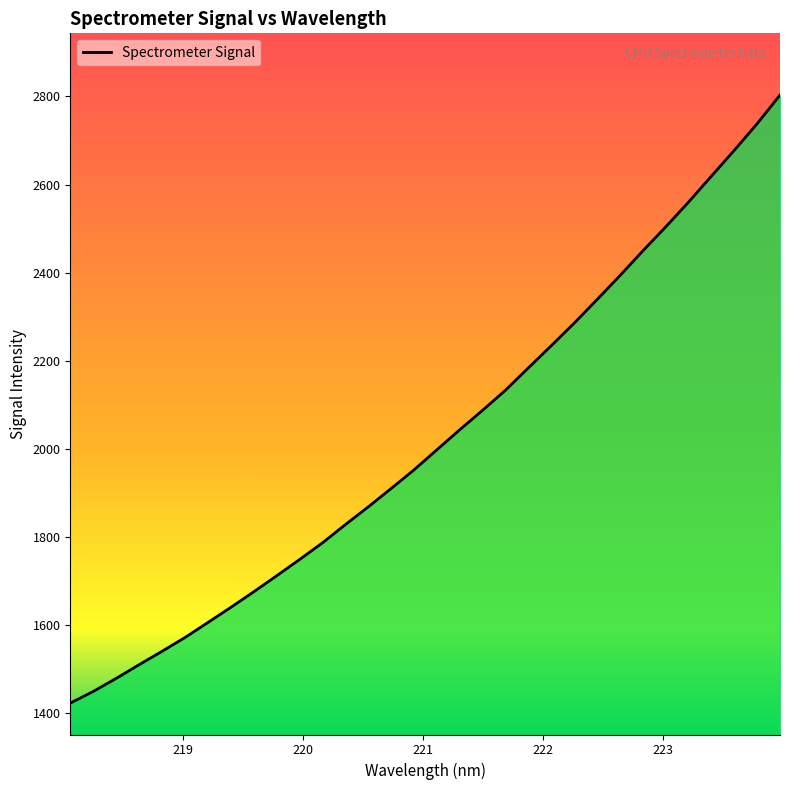

True or false: there are more than 1 points higher than both neighbors.

False